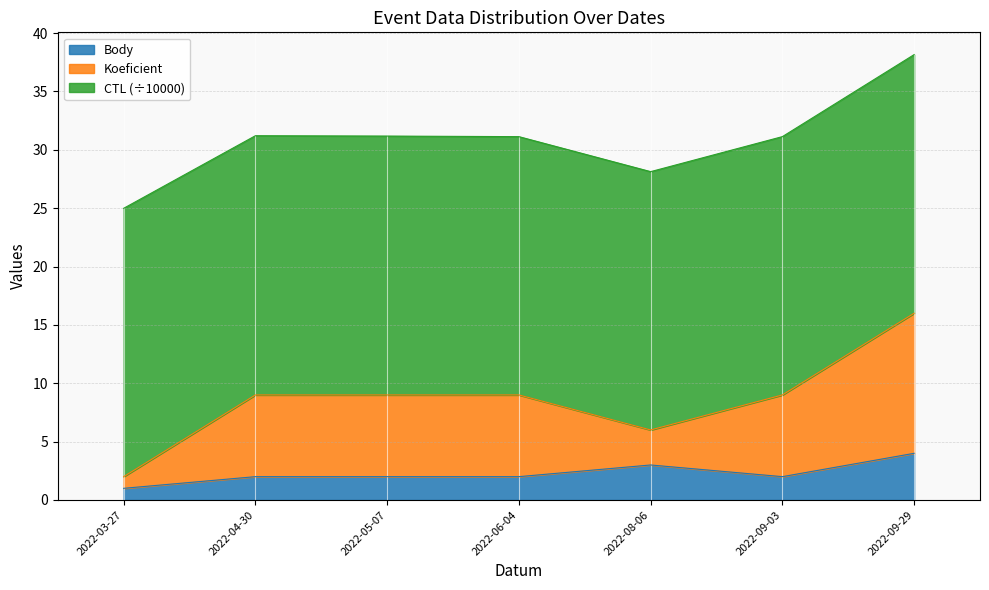

True or false: Body and Koeficient intersect in this chart.

False